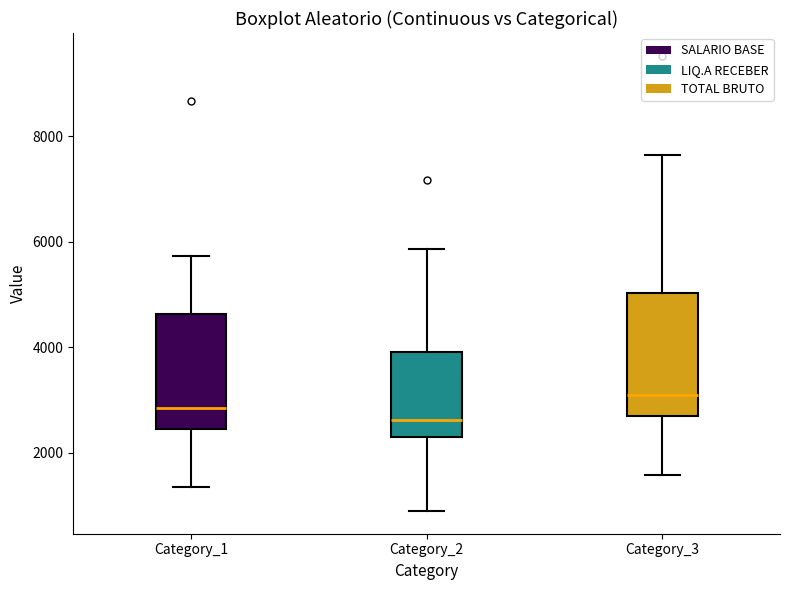

Reading left to right, transcribe this box plot: for each box, give where its median line is, the range the box spans, and where its two whiskers end, as read against the y-axis. The values are not printed on the chart, so give them approximately, as read against the axis.

Category_1: median 2800, box 2400 to 4600, whiskers 1400 to 5800
Category_2: median 2600, box 2200 to 4000, whiskers 800 to 5800
Category_3: median 3000, box 2600 to 5000, whiskers 1600 to 7600